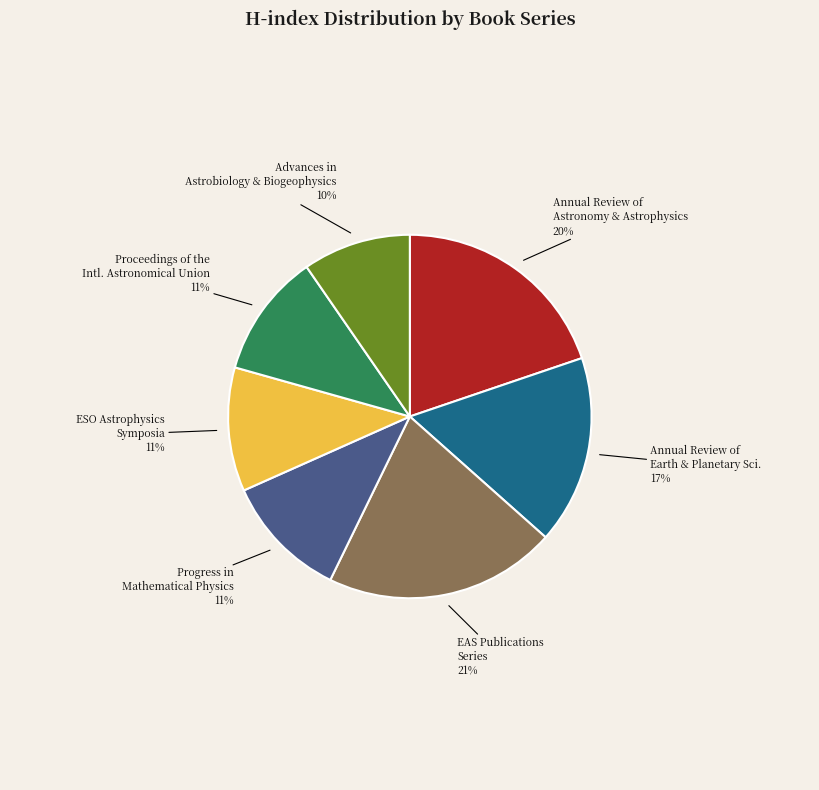

What percentage is the Advances in Astrobiology & Biogeophysics slice, to the nearest percent?

10%